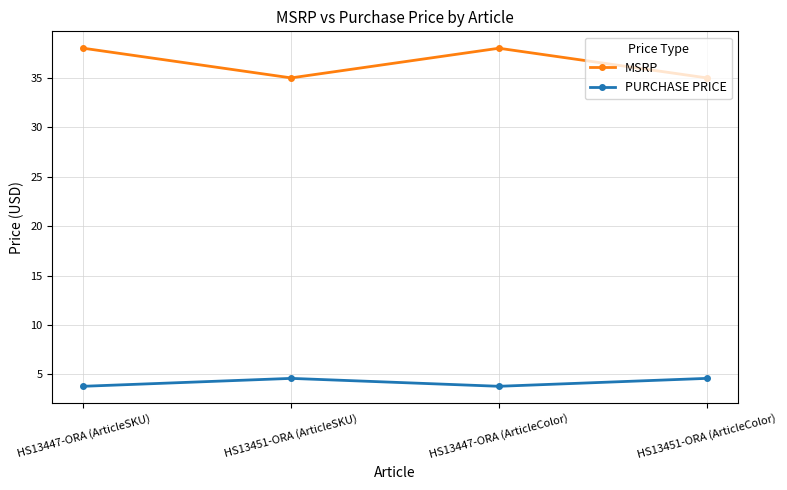

Where is the first local minimum for PURCHASE PRICE?

HS13447-ORA (ArticleColor)